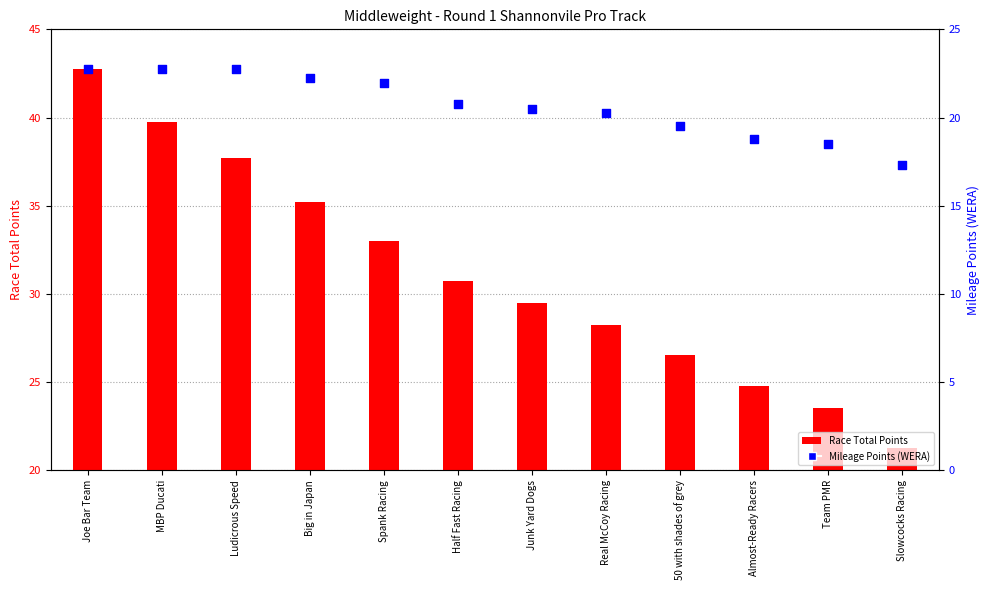

Which series has the widest spread of Y values?

Race Total Points